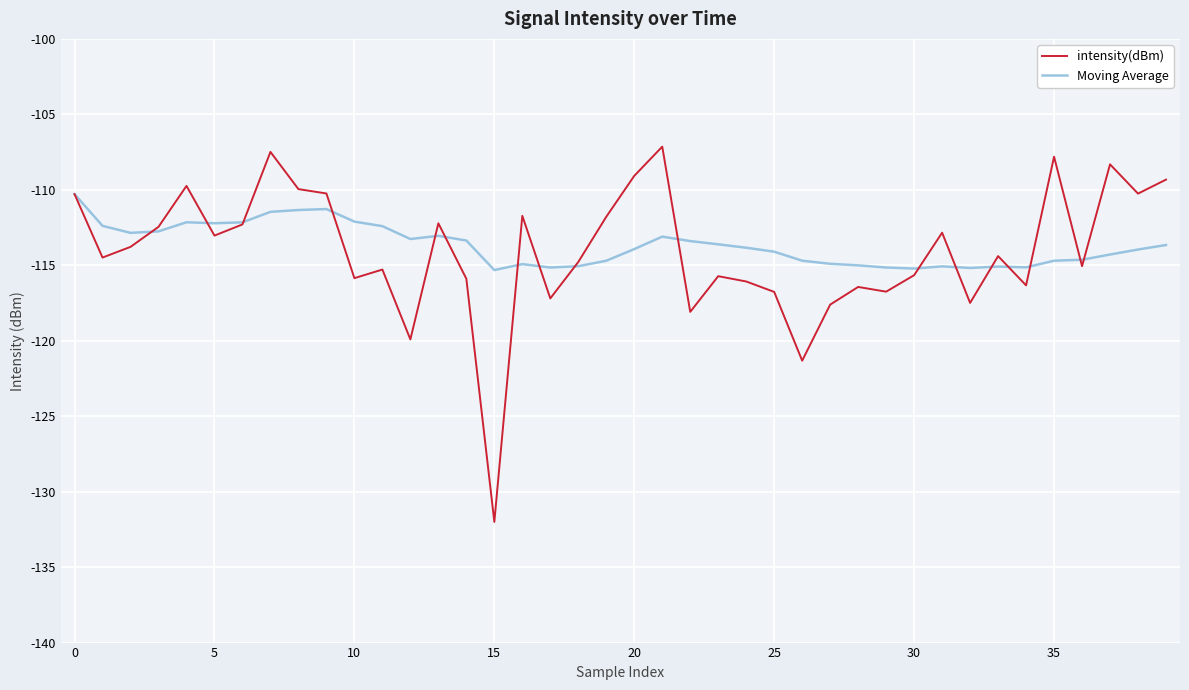

Which series has the widest spread of values?

intensity(dBm)